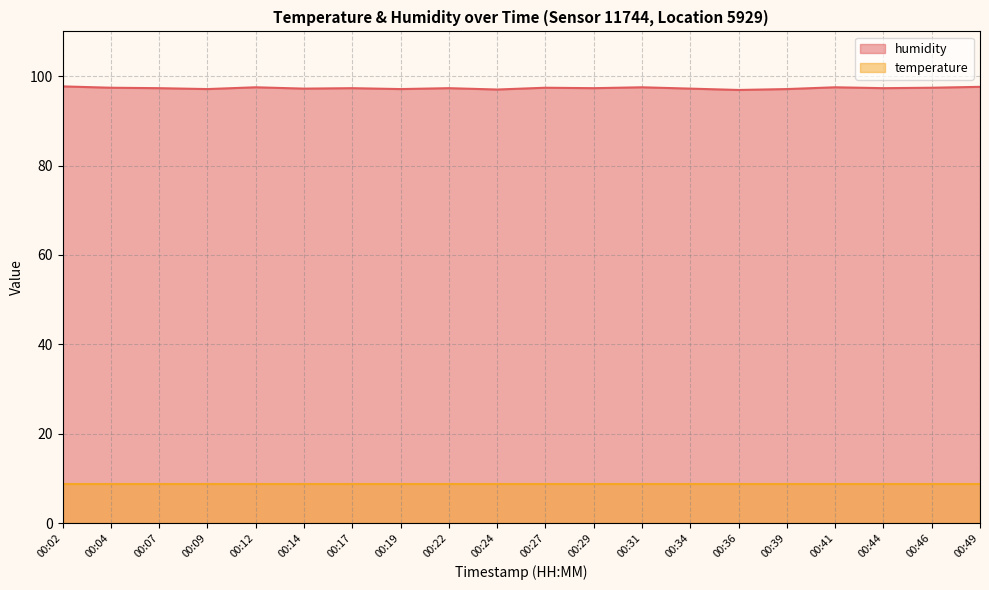

Reading left to right, extract all data points from this chart.

97.7	97.4	97.3	97.1	97.5	97.2	97.3	97.1	97.3	97.0	97.4	97.3	97.5	97.2	96.9	97.1	97.5	97.3	97.4	97.6